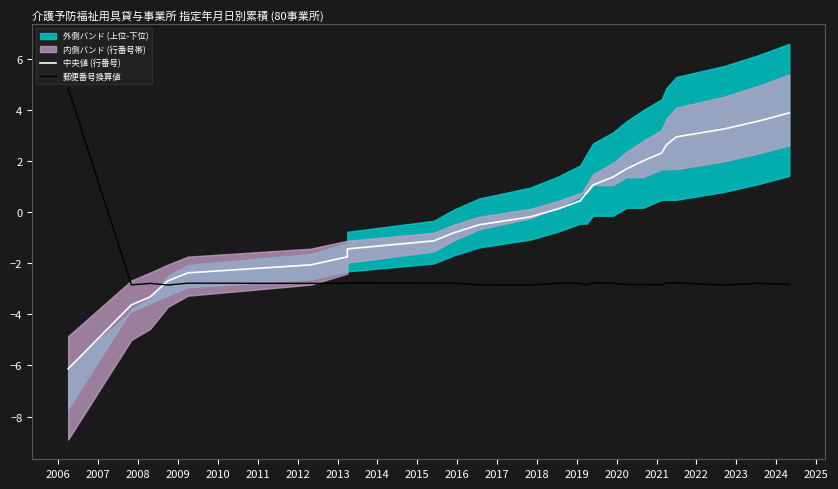

What is the total value across all series at 2017?

-2.7